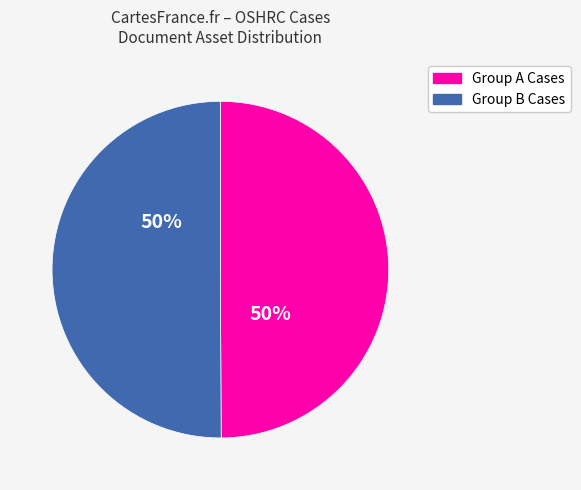

To the nearest percent, what is the average slice percentage?

50%